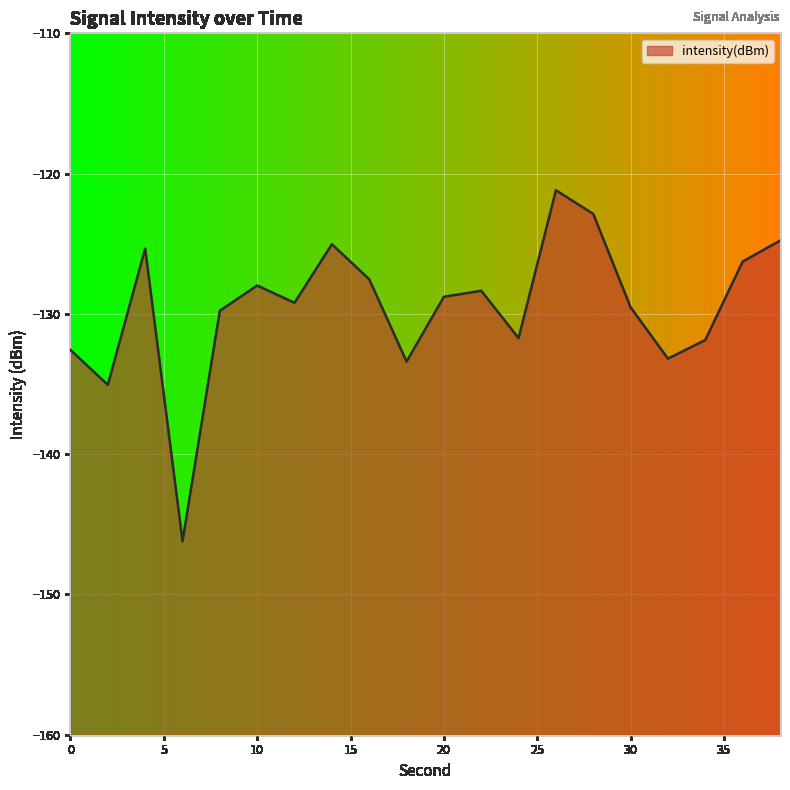

Reading right to left, what are all the values shown in this chart?

38=-124.8	36=-126.3	34=-131.9	32=-133.2	30=-129.5	28=-122.9	26=-121.2	24=-131.7	22=-128.4	20=-128.8	18=-133.4	16=-127.5	14=-125.0	12=-129.2	10=-128.0	8=-129.8	6=-146.2	4=-125.3	2=-135.1	0=-132.6